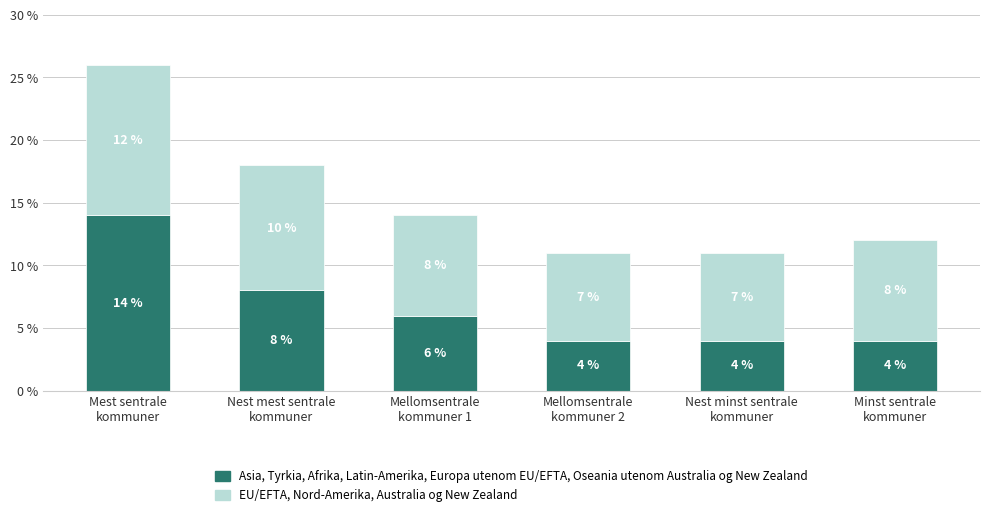

What is the minimum value for Asia, Tyrkia, Afrika, Latin-Amerika, Europa utenom EU/EFTA, Oseania utenom Australia og New Zealand?

4